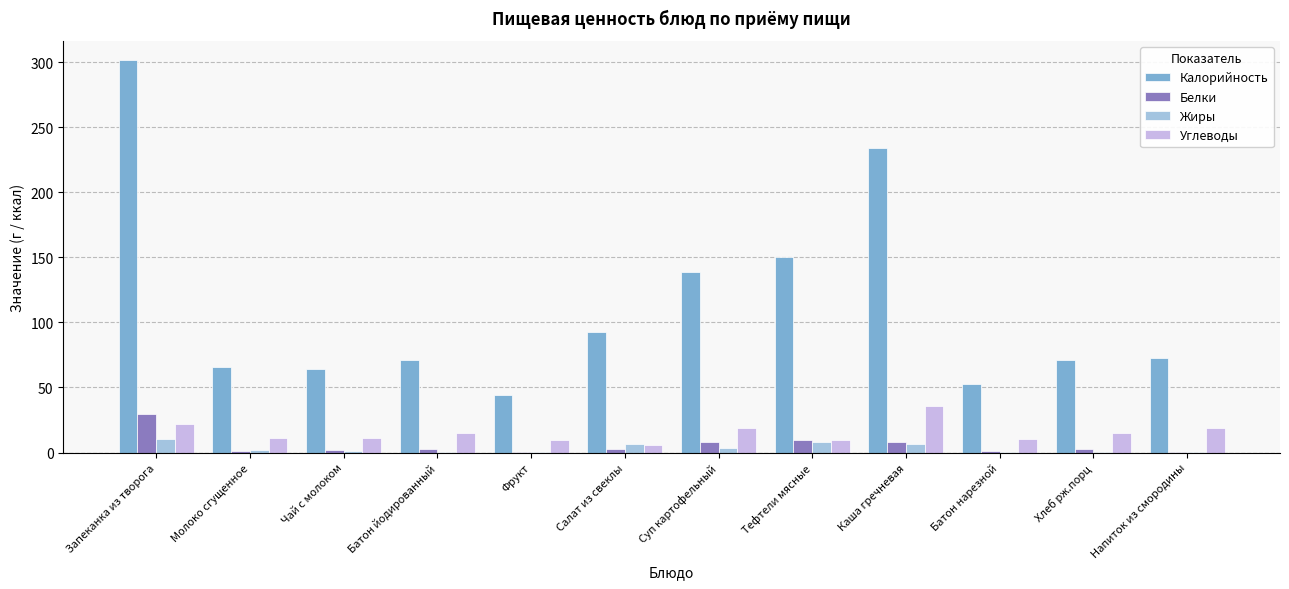

What is the spread (max minus min) of values at Чай с молоком?

62.7